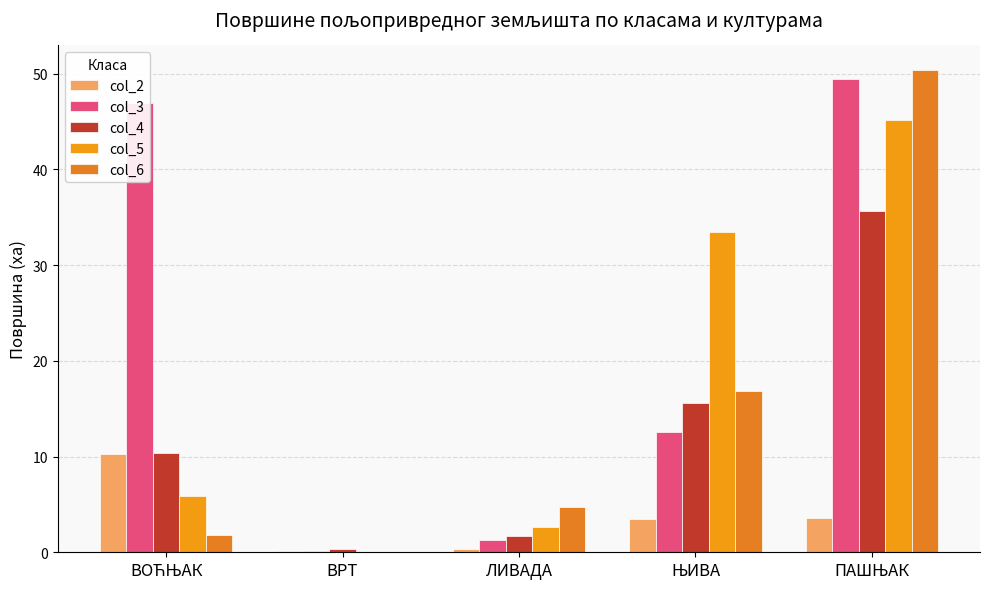

How many series are shown in this chart?

5